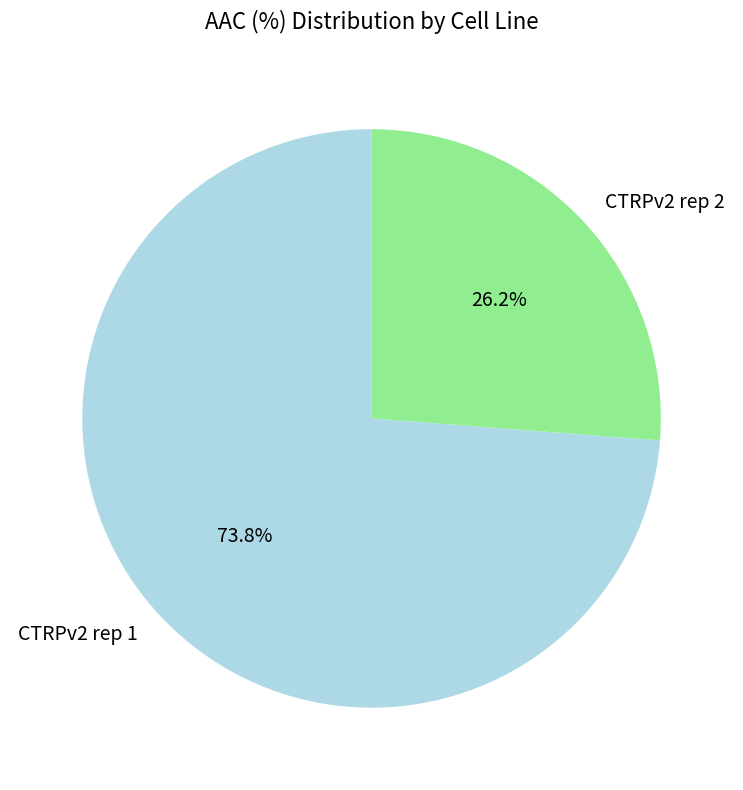

What is the smallest slice in the pie chart?

CTRPv2 rep 2